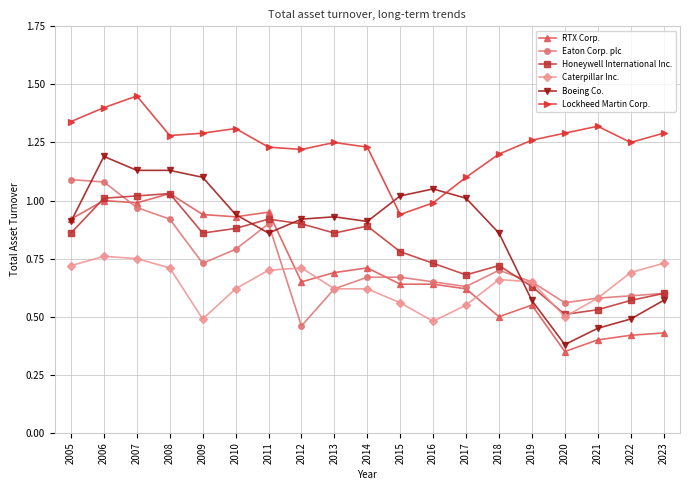

Which category has the highest value across all series?

2007